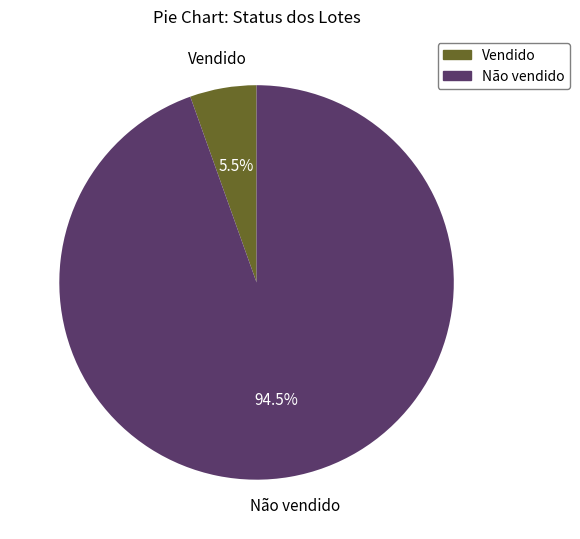

Which slice is the smallest?

Vendido